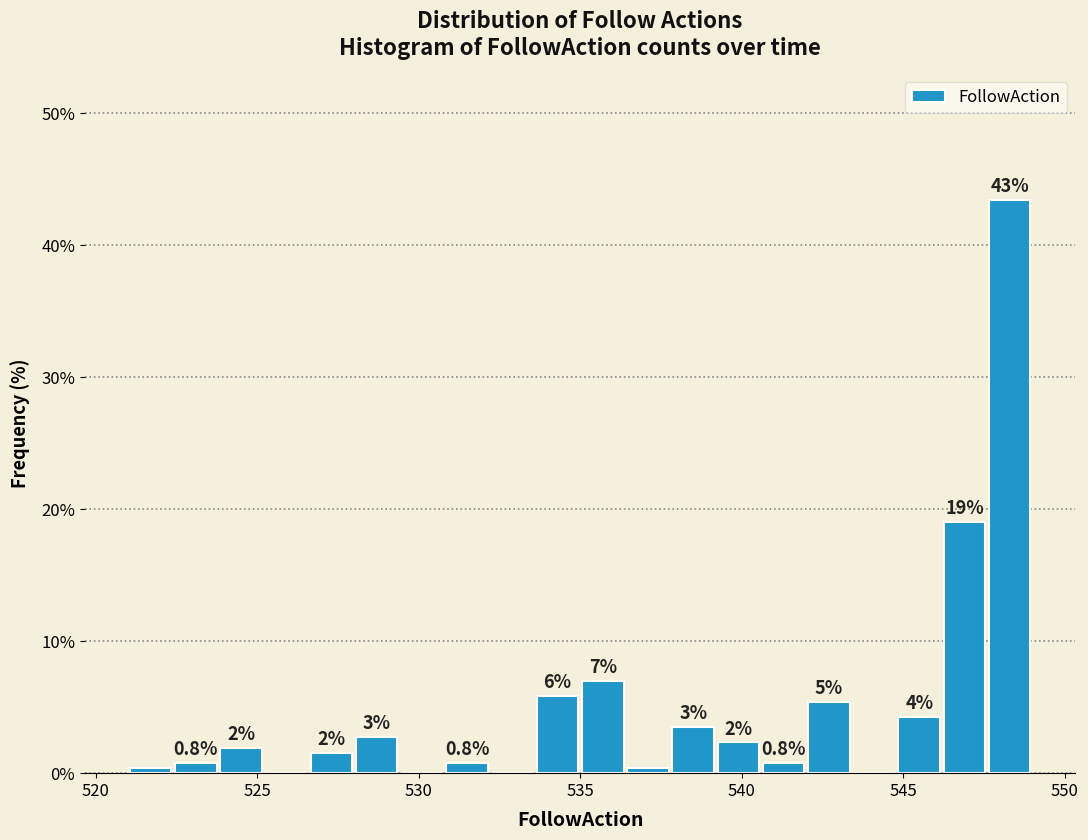

Read against the x-axis, roughly where is the centre of the tallest bar?

548.5